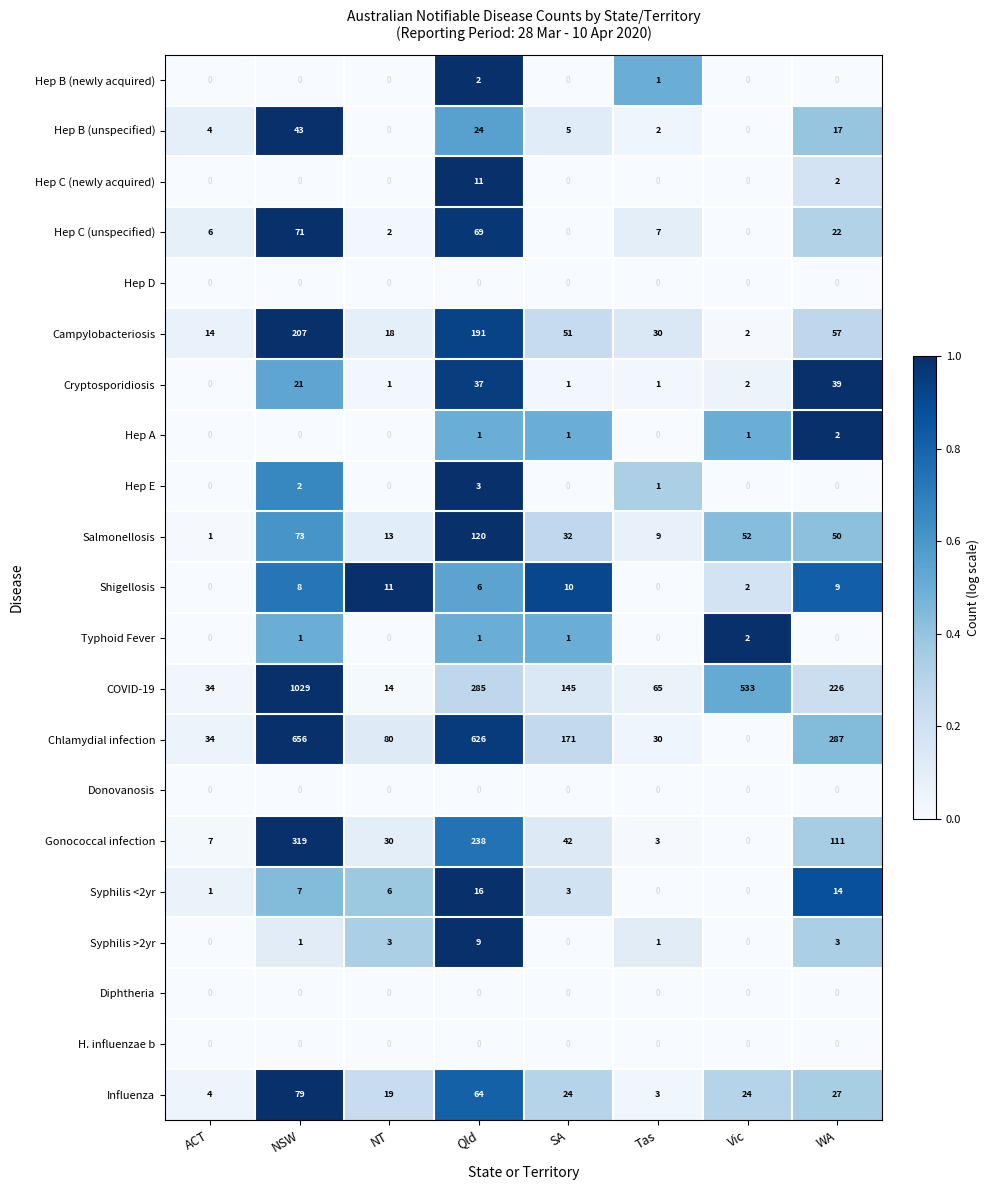

What is the greatest value displayed?

1029